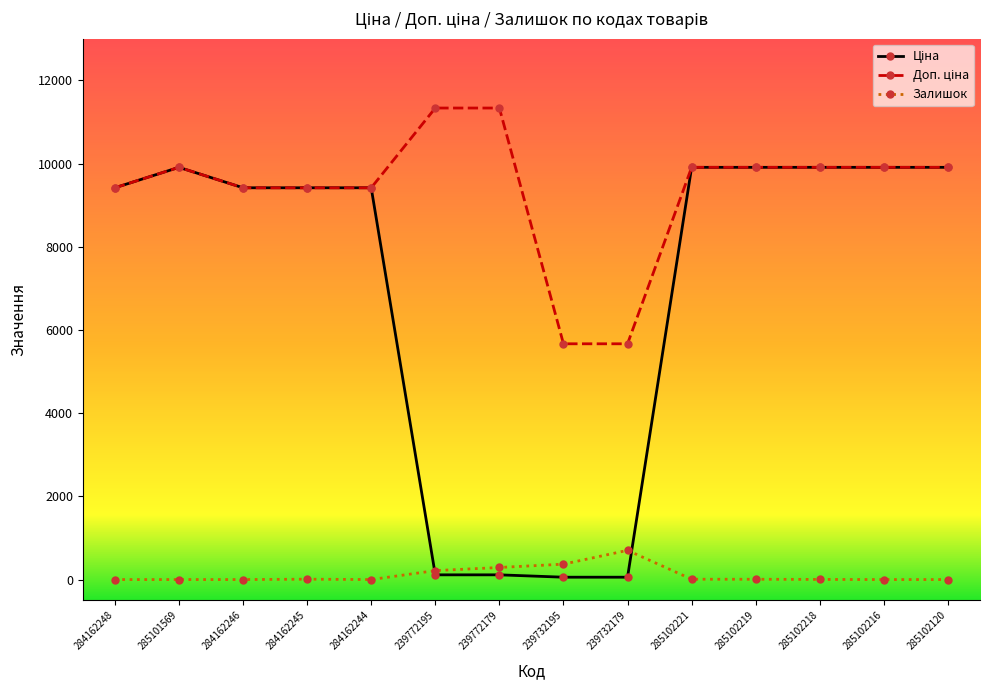

What is the greatest value displayed?

11334.0